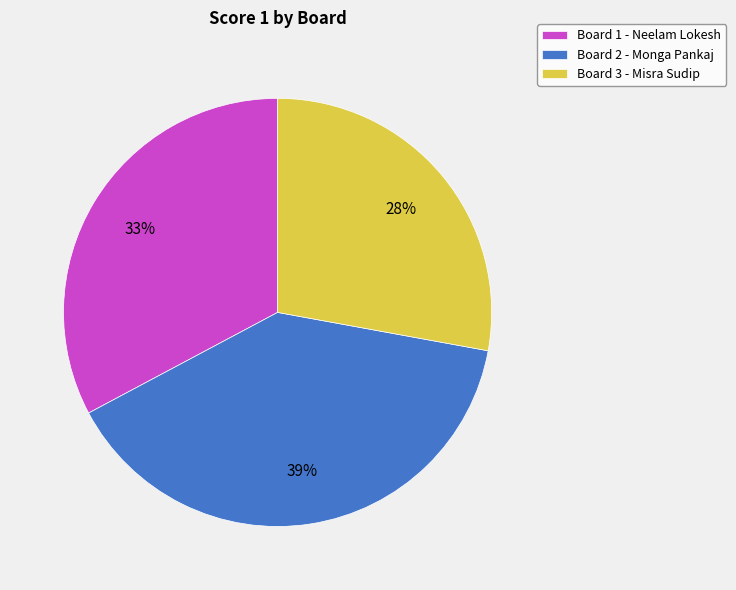

The Board 2 slice represents 27% of the pie. True or false?

False